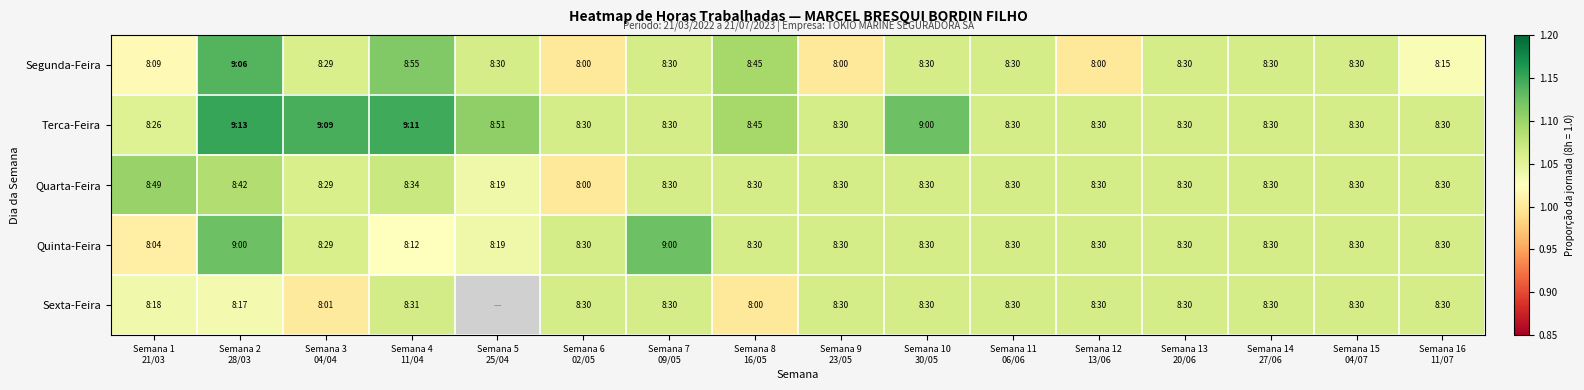

Which label corresponds to the largest value in the chart?

Semana 2
28/03